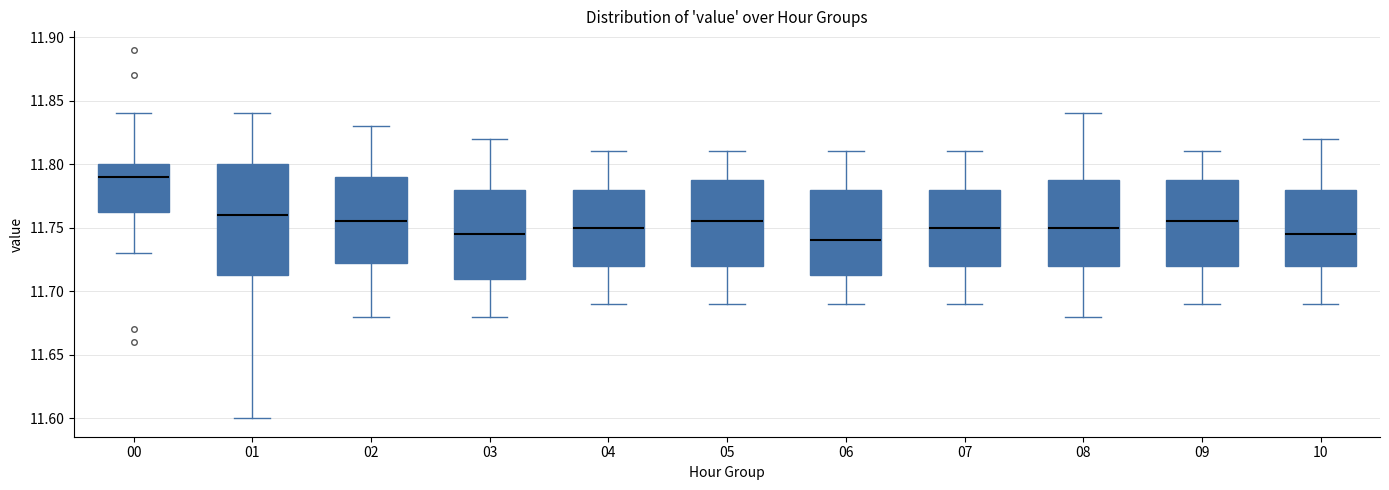

Where does the lower whisker of the box at x = 05 end on the y-axis? The values are not printed on the chart, so give them approximately, as read against the axis.

11.690